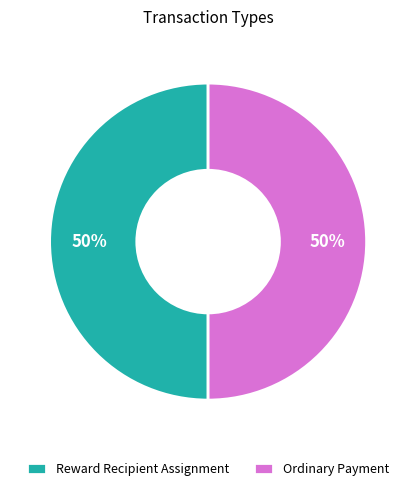

Combined, do Ordinary Payment and Reward Recipient Assignment account for over 50%?

Yes